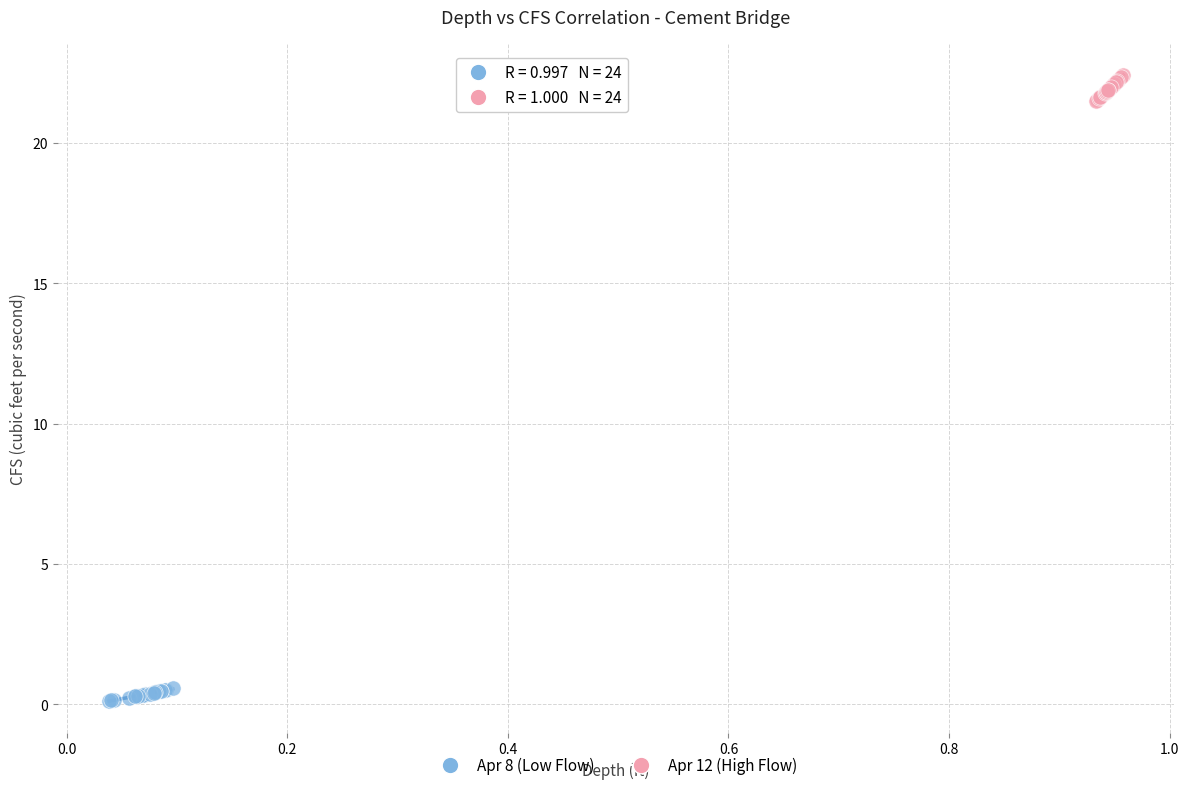

Which series contains the highest Y value?

Apr 12 (High Flow)